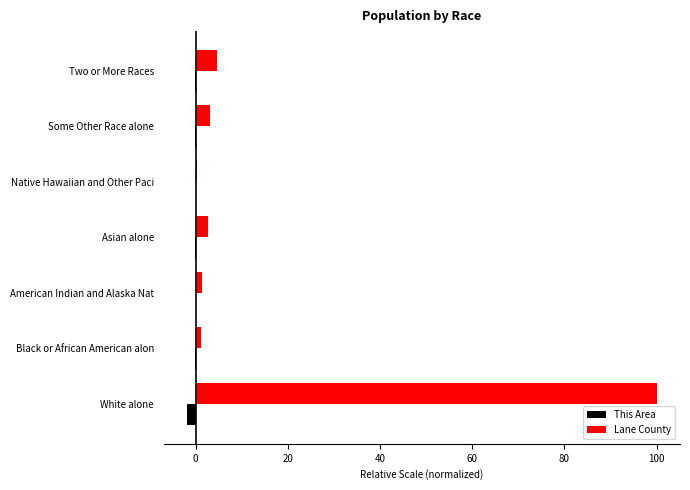

What is the greatest value displayed?

100.0